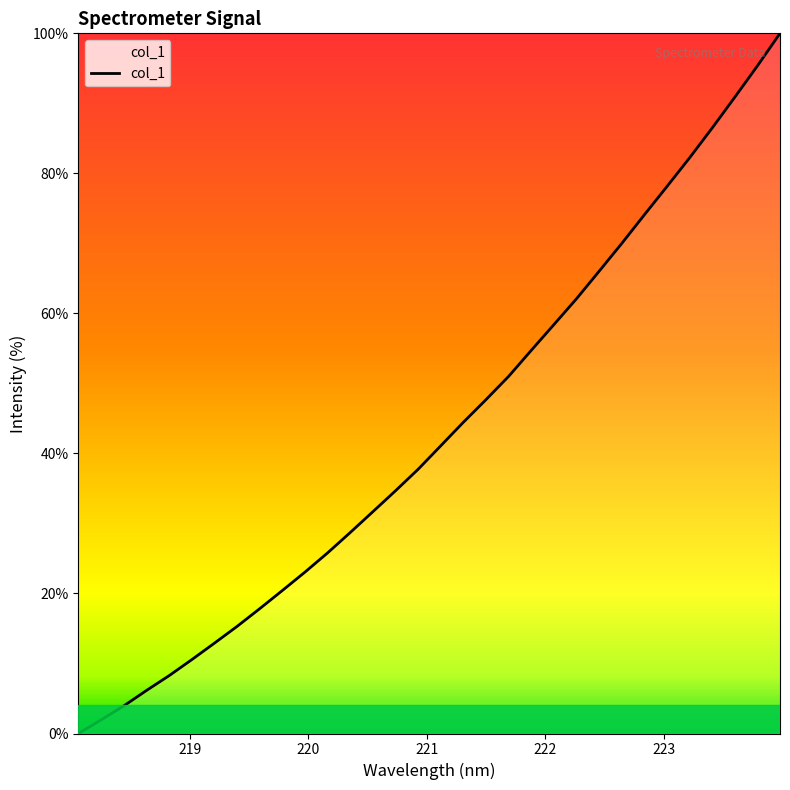

Reading right to left, what are all the values shown in this chart?

100.0	95.3	90.9	86.5	82.2	78.1	74.1	70.0	66.0	62.1	58.4	54.7	51.0	47.7	44.5	41.1	37.7	34.7	31.7	28.7	25.8	23.1	20.4	17.8	15.3	12.9	10.5	8.3	6.1	3.9	2.0	0.0